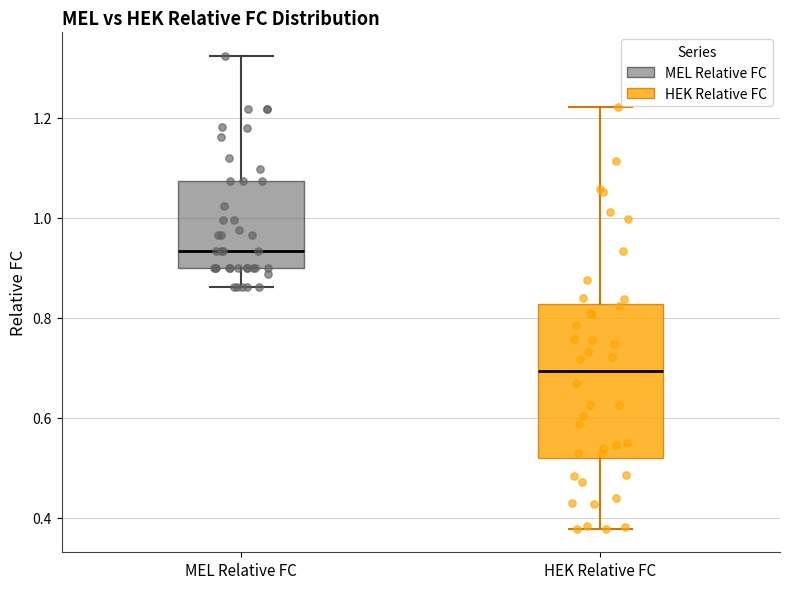

Comparing the boxes themselves (not the whiskers), which one is the tallest?

HEK Relative FC